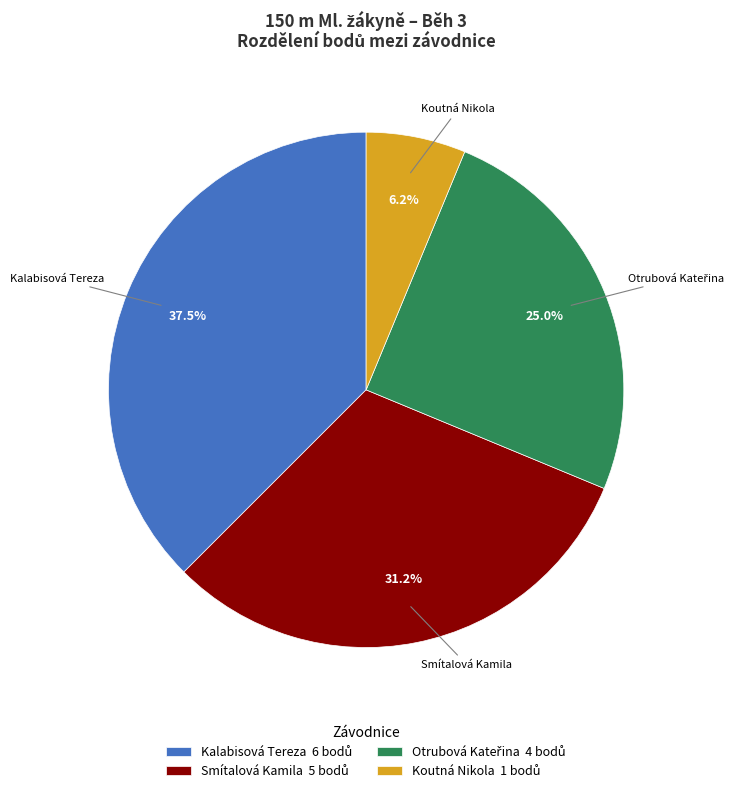

Is there any slice that represents more than half of the pie?

No